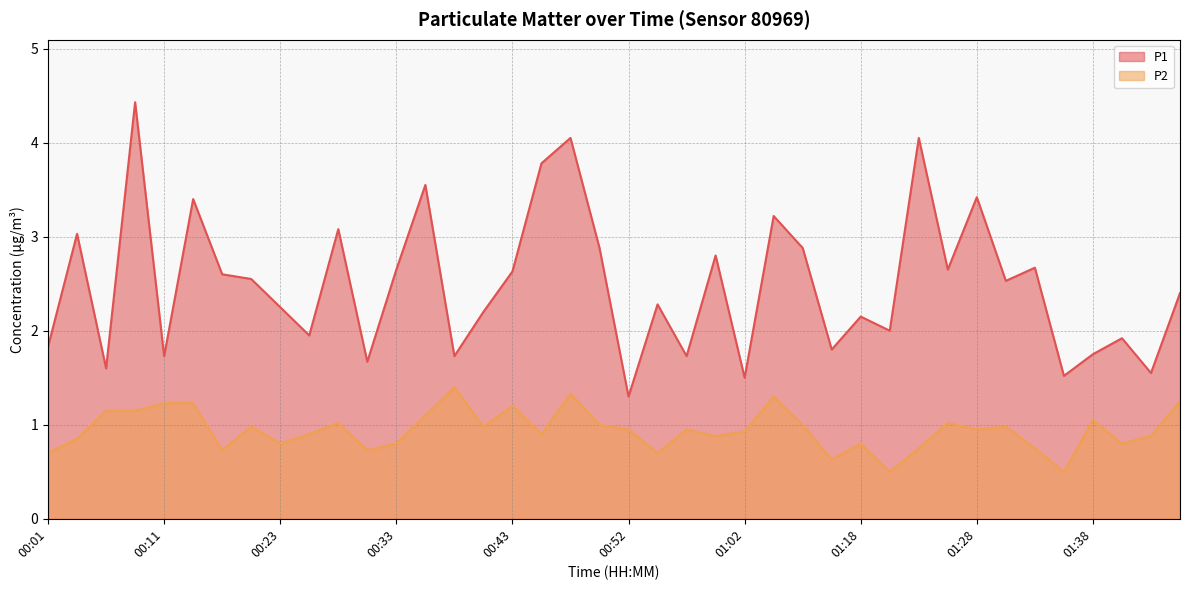

At which category is the sum across all series the highest?

00:09